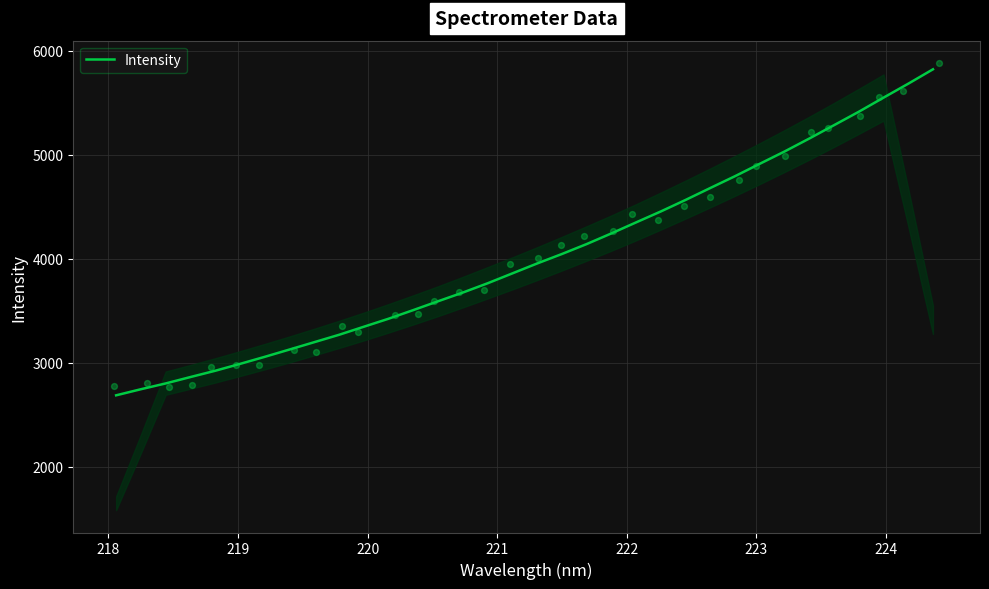

What is the lowest value of the Intensity series?

2685.4